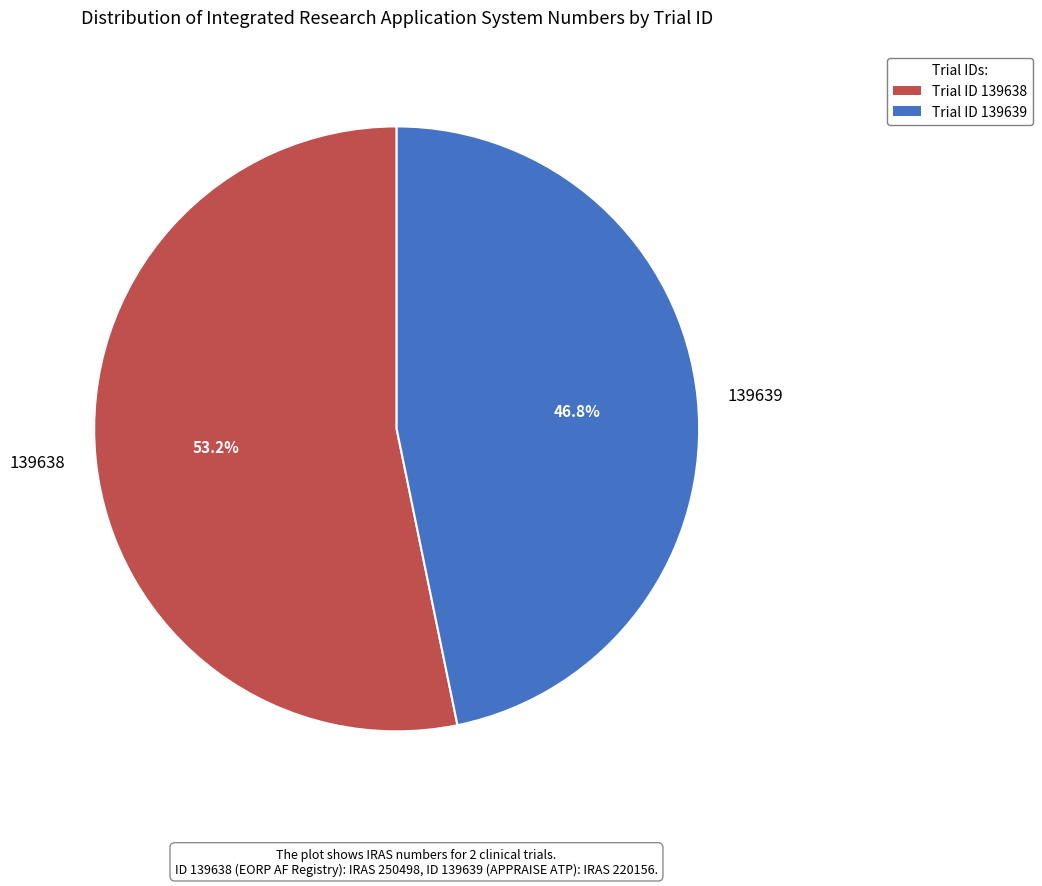

To the nearest percent, what is the difference between the 139638 and 139639 slice percentages?

6%